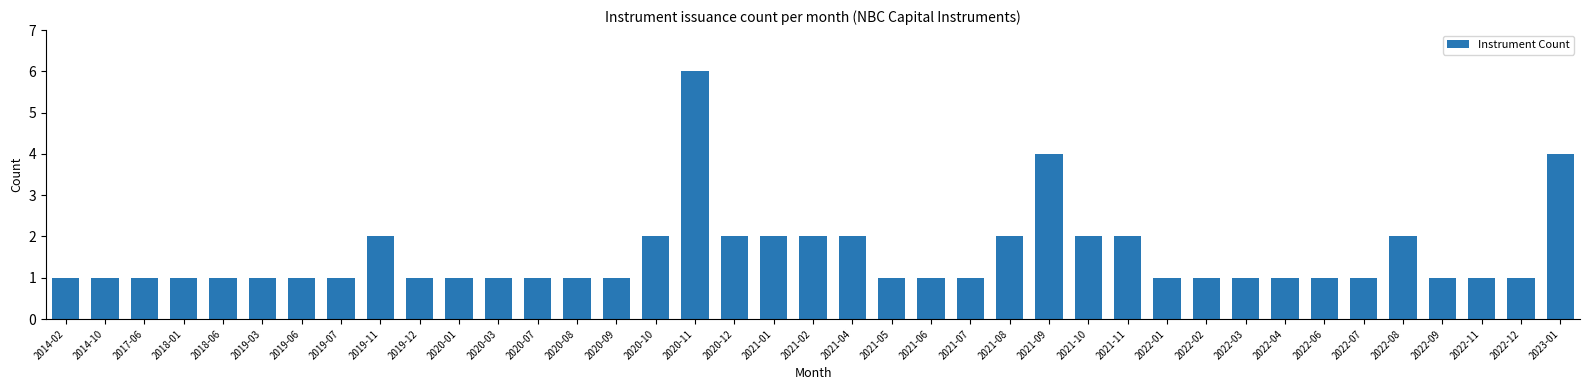

What is the difference between the maximum and minimum values?

5